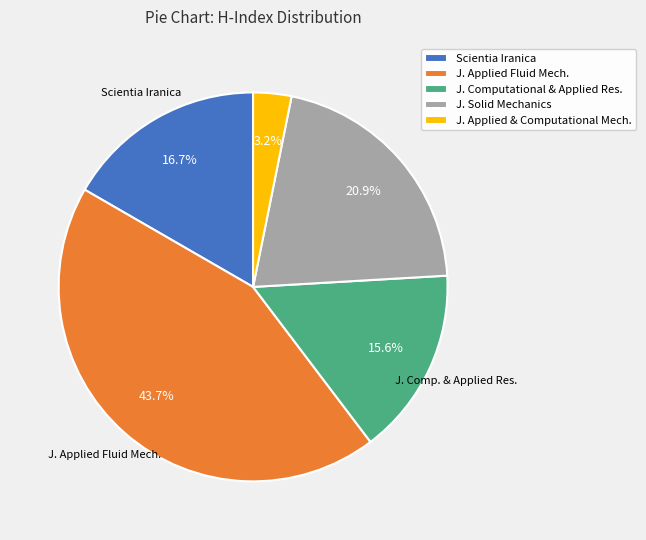

Rank the categories by value from lowest to highest.

J. Applied & Computational Mech., J. Computational & Applied Res., Scientia Iranica, J. Solid Mechanics, J. Applied Fluid Mech.